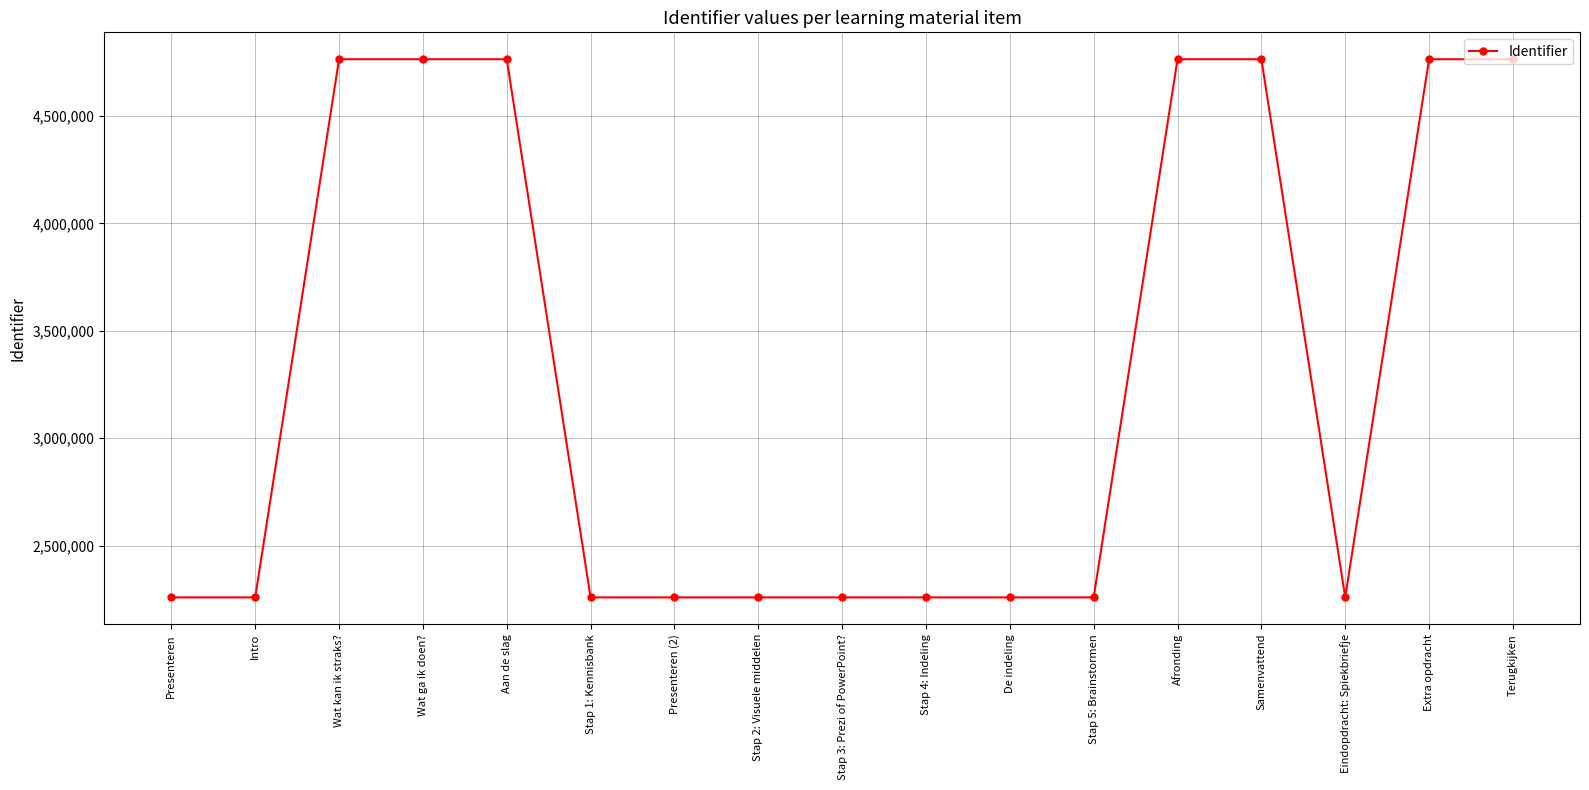

Does the chart have visible grid lines?

Yes